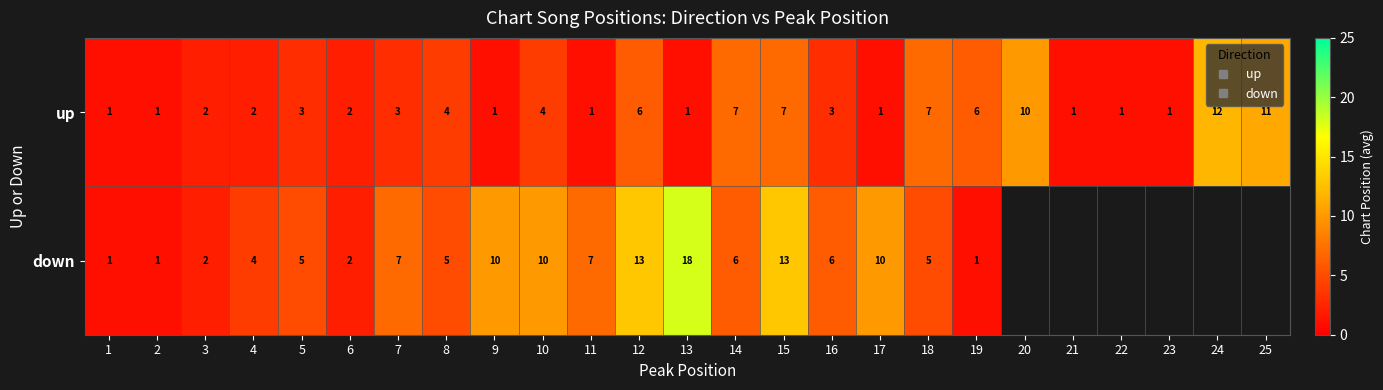

How many data points in up are less than 3?

12